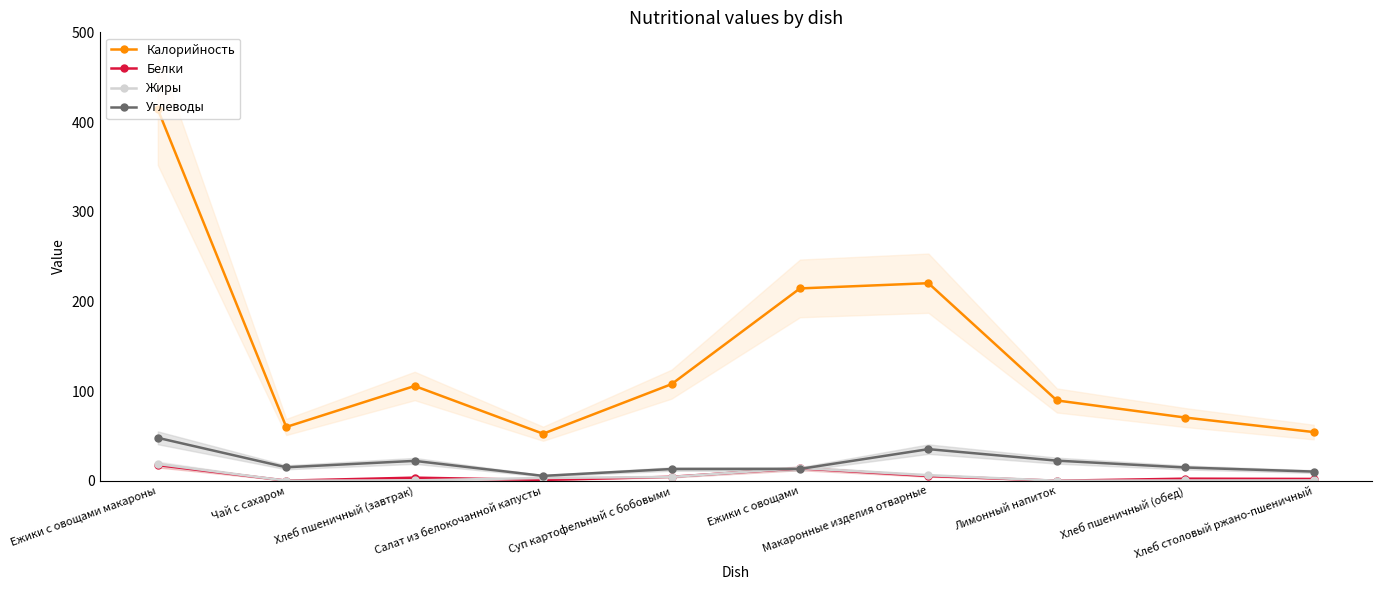

At which label does Углеводы reach its minimum?

Салат из белокочанной капусты